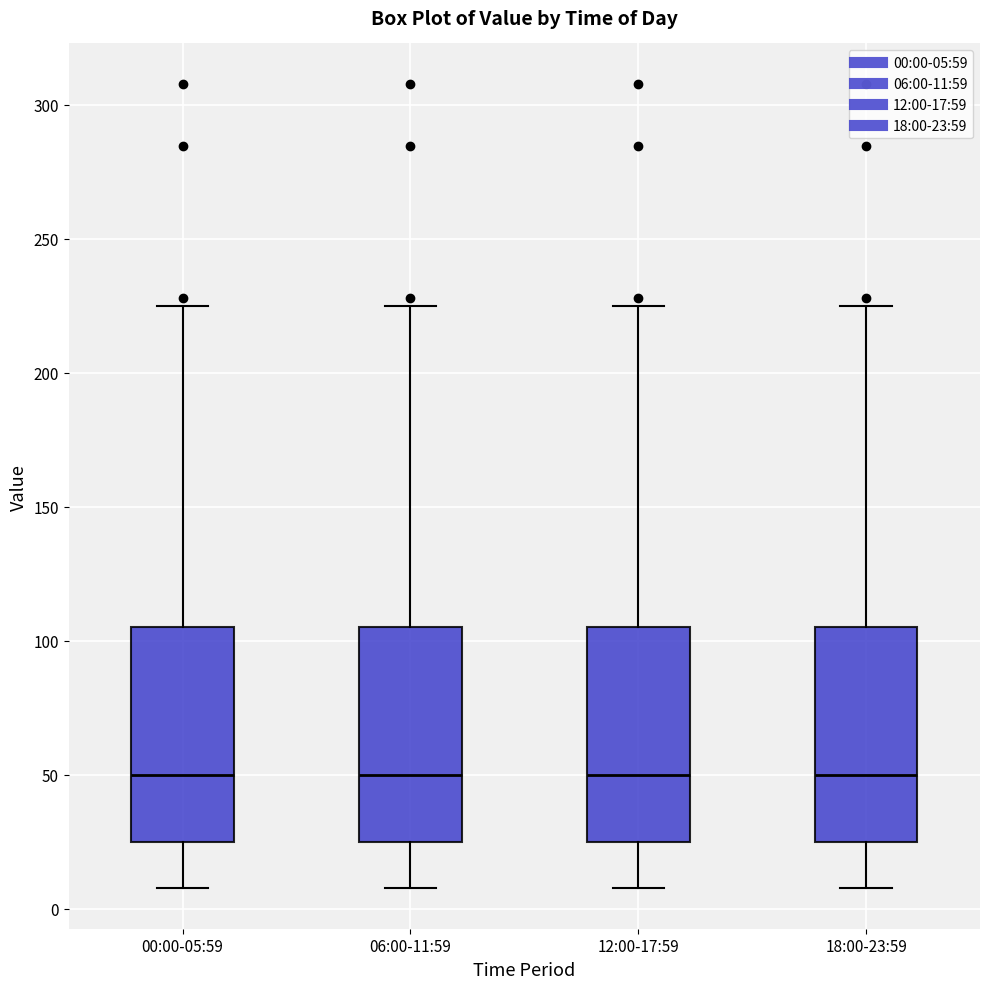

Reading left to right, transcribe this box plot: for each box, give where its median line is, the range the box spans, and where its two whiskers end, as read against the y-axis. The values are not printed on the chart, so give them approximately, as read against the axis.

00:00-05:59: median 50, box 25 to 105, whiskers 10 to 225
06:00-11:59: median 50, box 25 to 105, whiskers 10 to 225
12:00-17:59: median 50, box 25 to 105, whiskers 10 to 225
18:00-23:59: median 50, box 25 to 105, whiskers 10 to 225